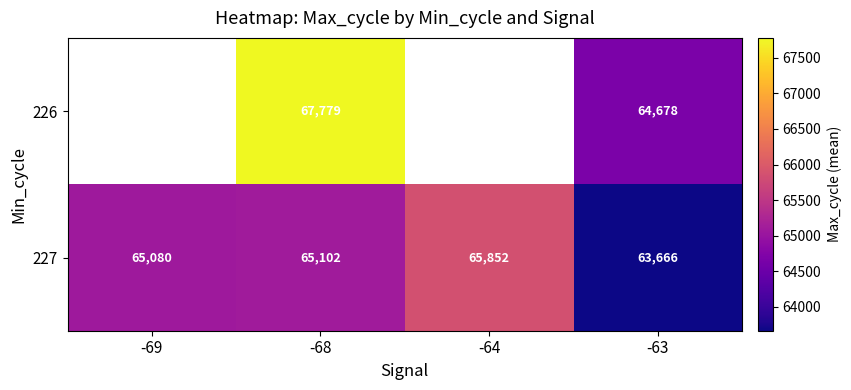

What is the total value across all series at -68?

132881